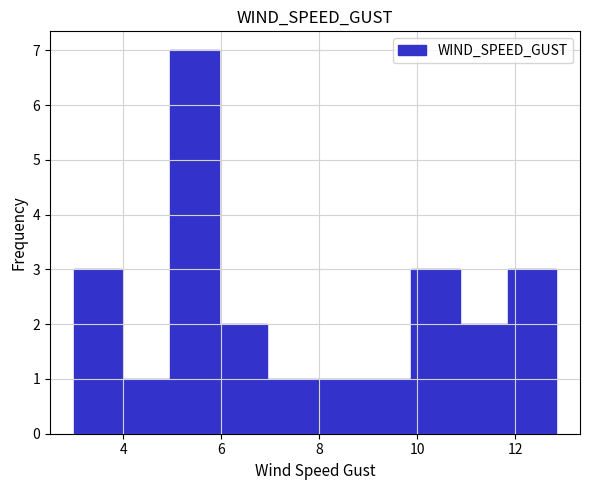

Over which range of the x-axis is the bar tallest?

5.0 to 6.0